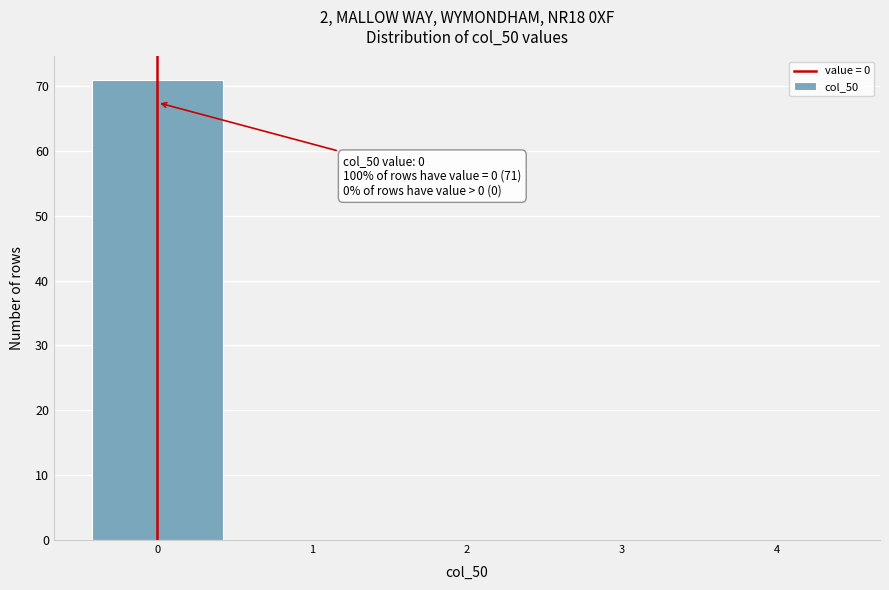

Over which range of the x-axis is the bar tallest?

-0.5 to 0.5